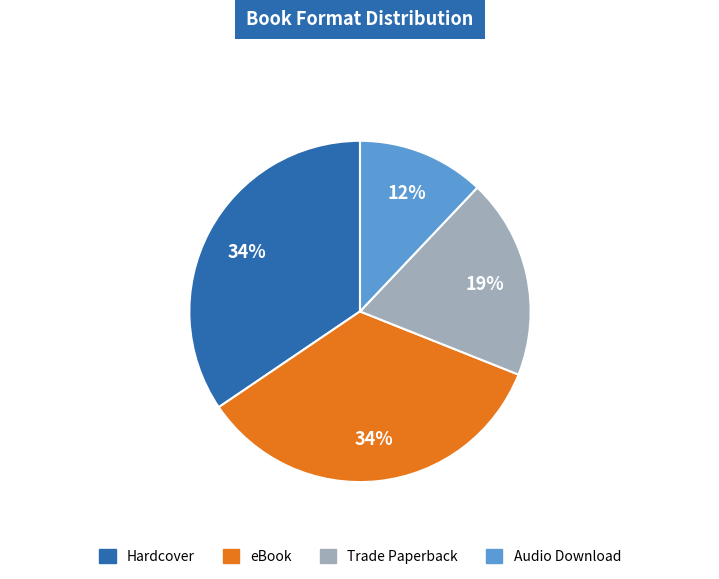

Which has a higher value, Audio Download or Trade Paperback?

Trade Paperback